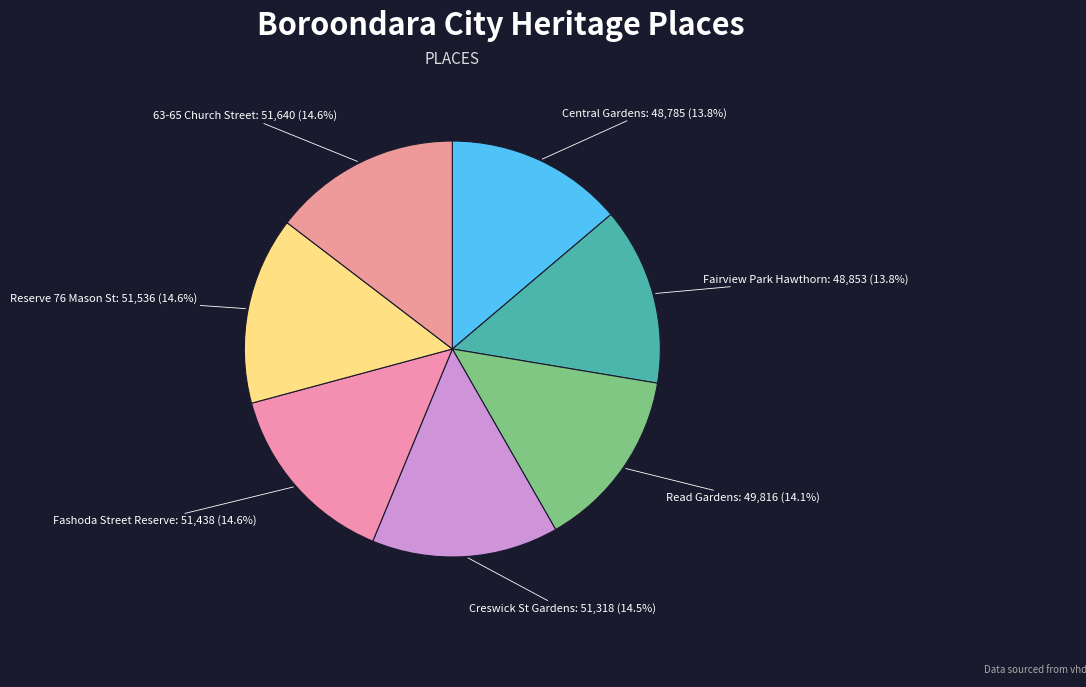

What is the ratio of the value at 63-65 Church Street to the value at Fairview Park Hawthorn?

1.1